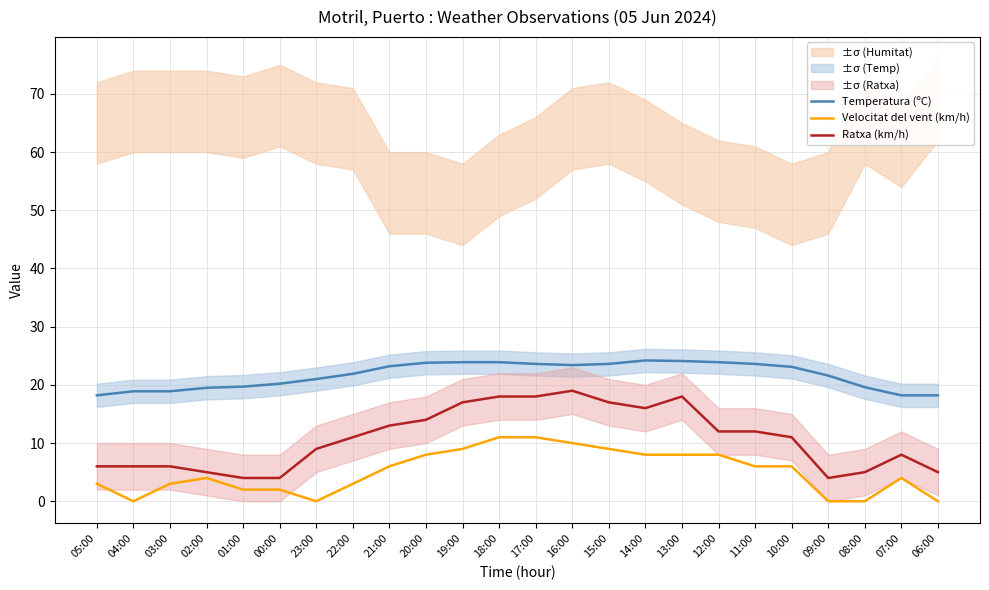

What is the sum of the Ratxa (km/h) values at 05:00 and 13:00?

24.0